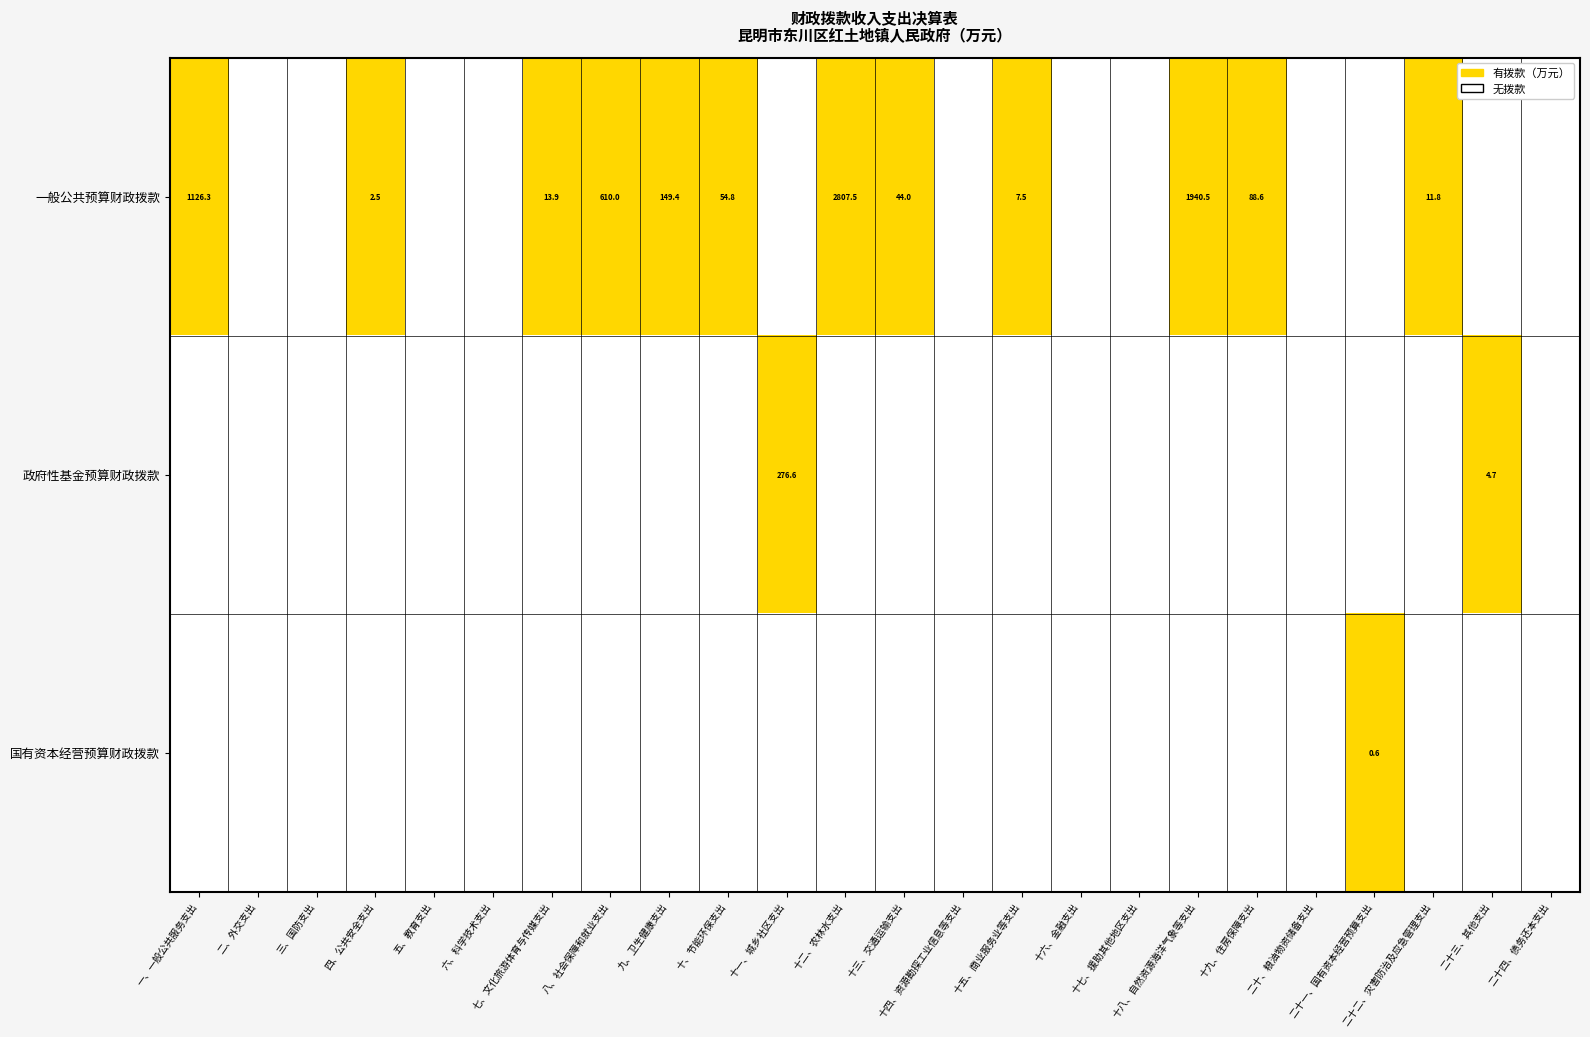

Where is 政府性基金预算财政拨款 nearest to the value 0?

一、一般公共服务支出